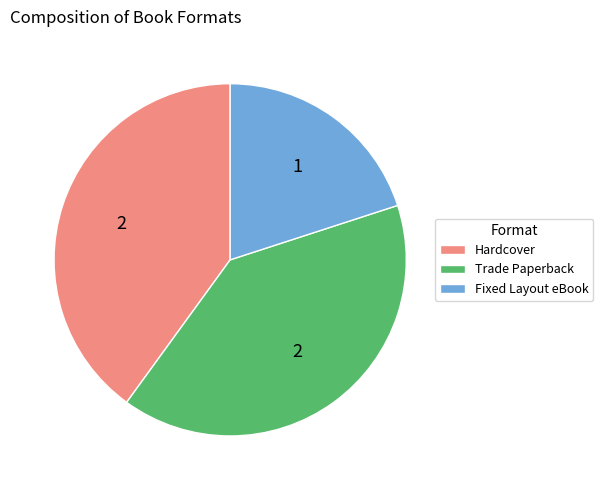

Combined, do Fixed Layout eBook and Trade Paperback account for over 50%?

Yes